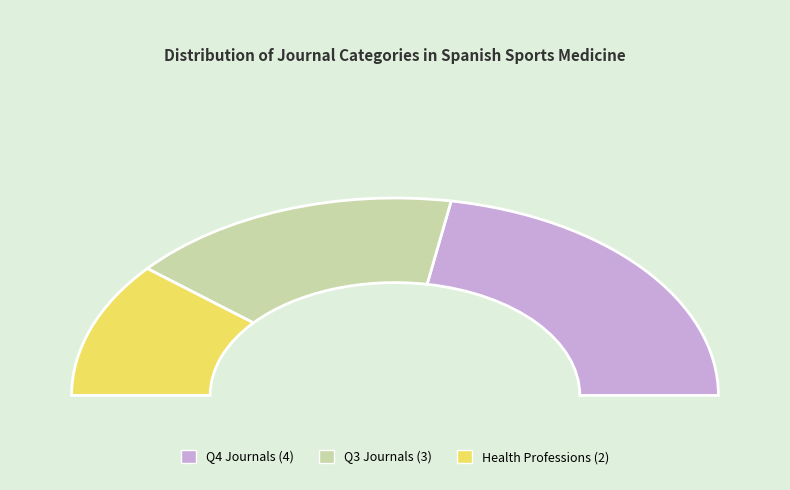

Is there any slice that represents more than half of the pie?

No